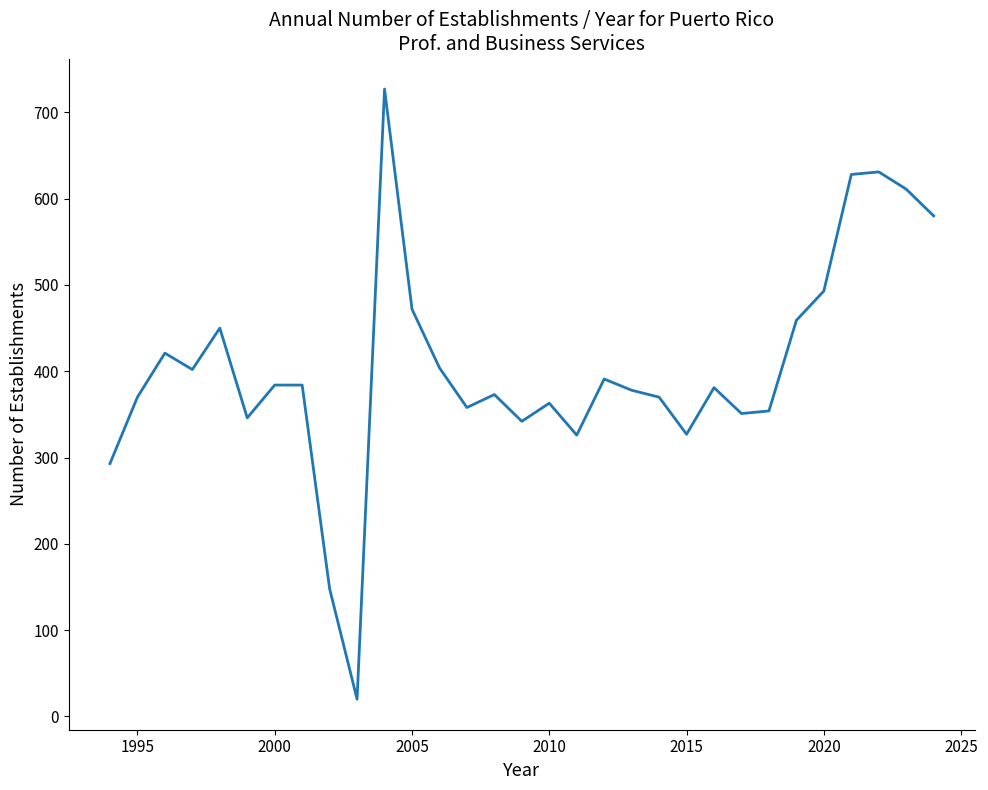

What is the minimum value shown in the chart?

20